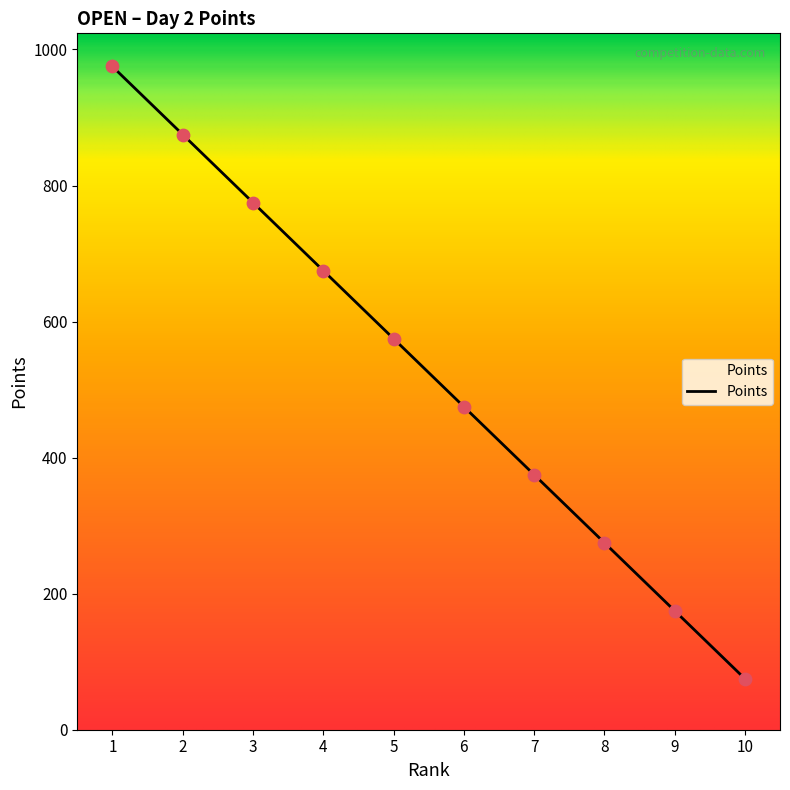

Which has a higher value, 1 or 2?

1